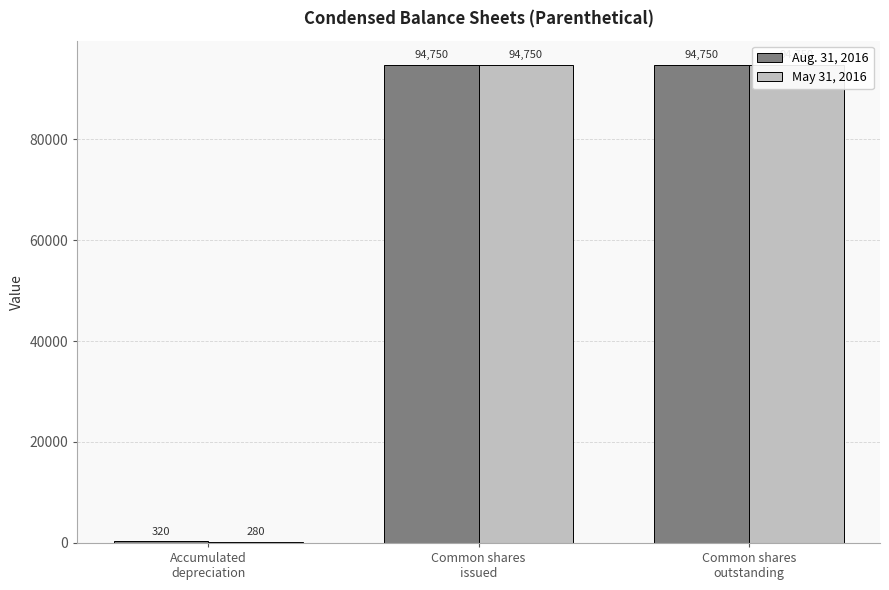

Reading left to right, list all the values displayed in this chart.

Aug. 31, 2016: 320	94750	94750
May 31, 2016: 280	94750	94750